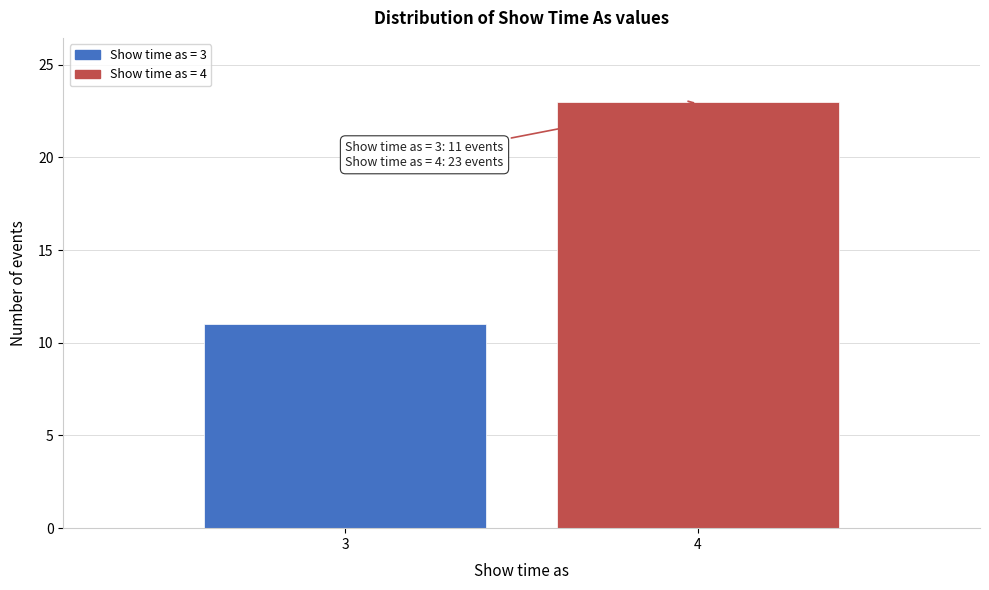

Reading left to right, transcribe all the data shown in this chart.

3=11	4=23